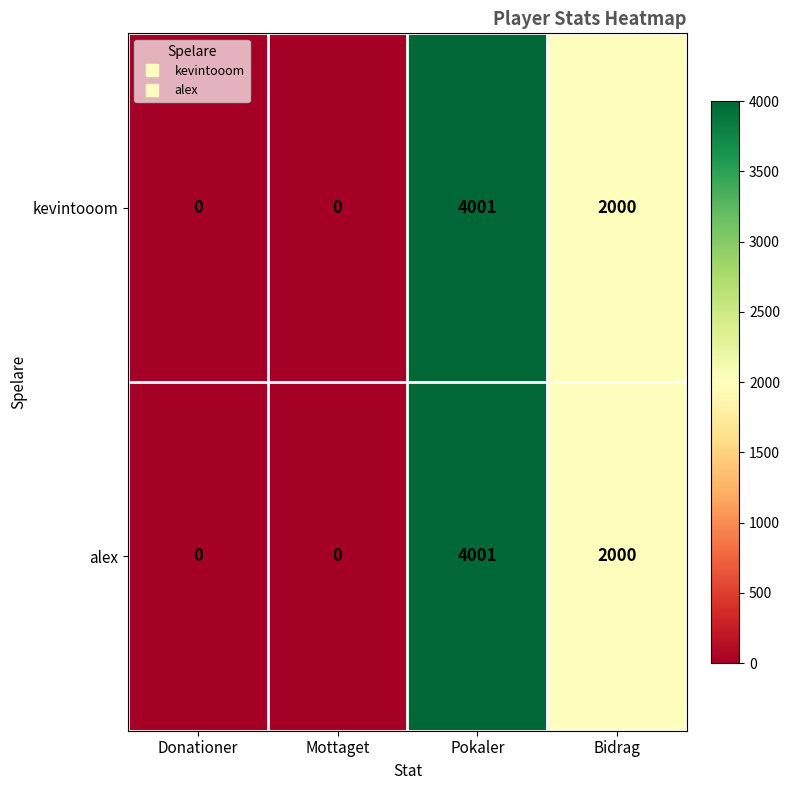

How many positive values does the kevintooom series have?

2